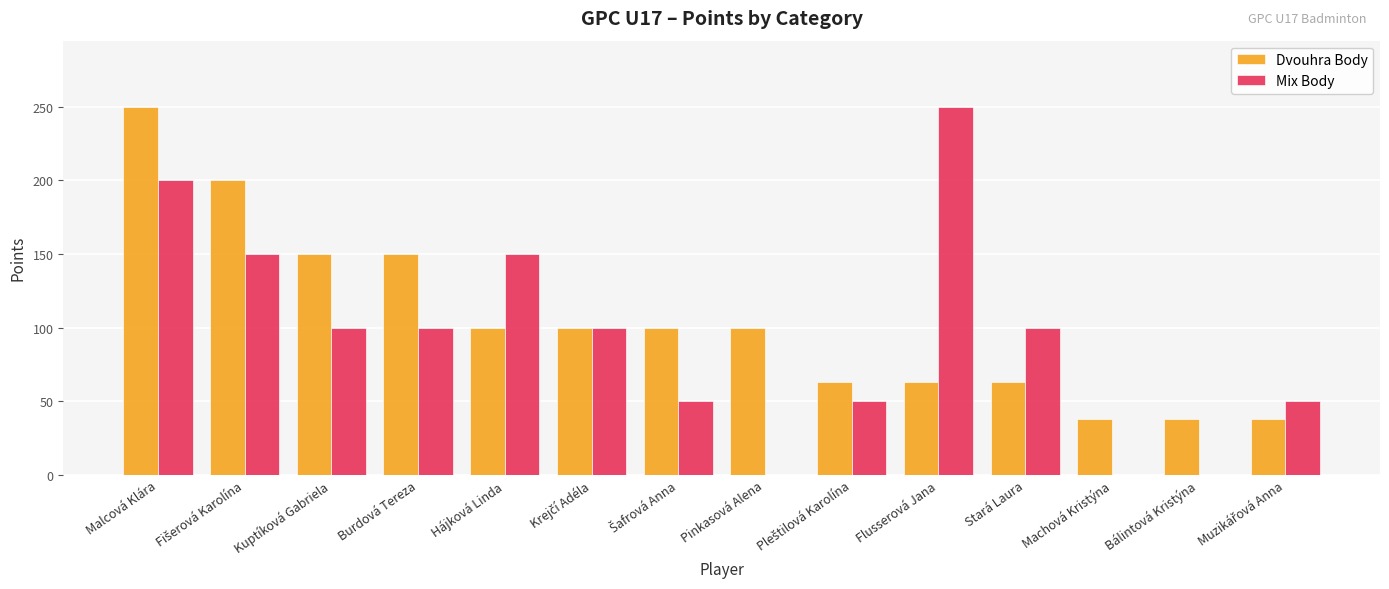

Count the Dvouhra Body values in the range 63 to 150.

9